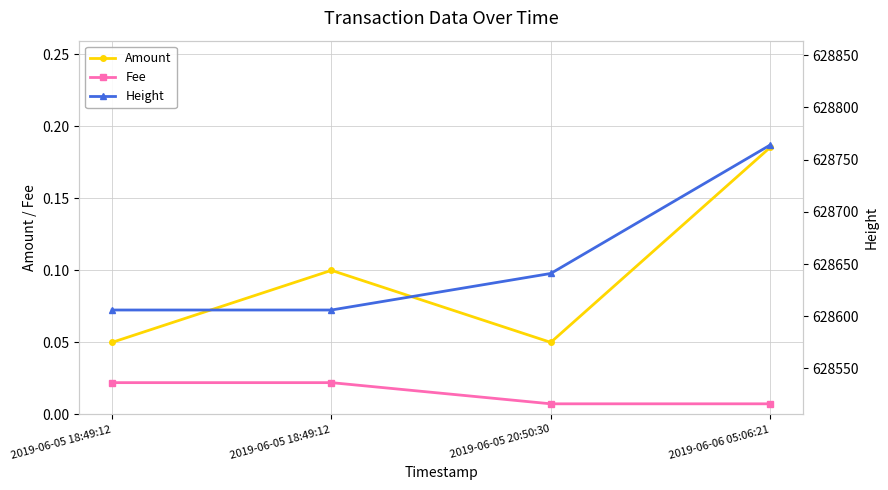

What is the difference between the second highest and minimum values in the Height series?

35.0